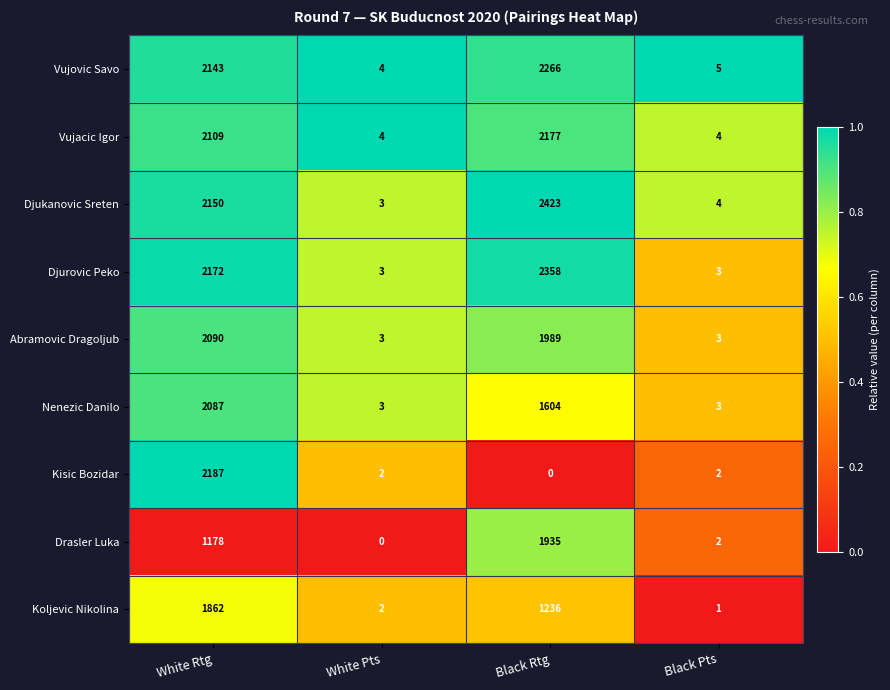

Which category has the lowest value in the Vujovic Savo series?

White Pts